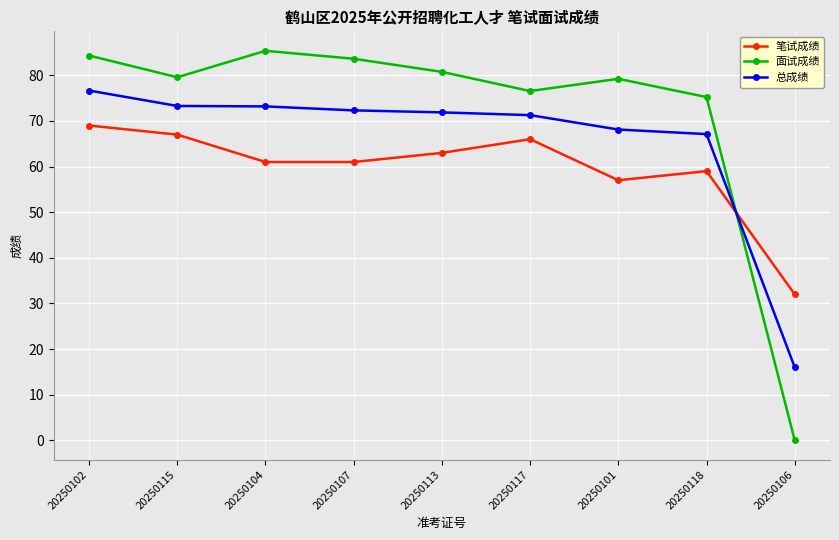

After their last crossing, which series has the higher values: 总成绩 or 笔试成绩?

笔试成绩